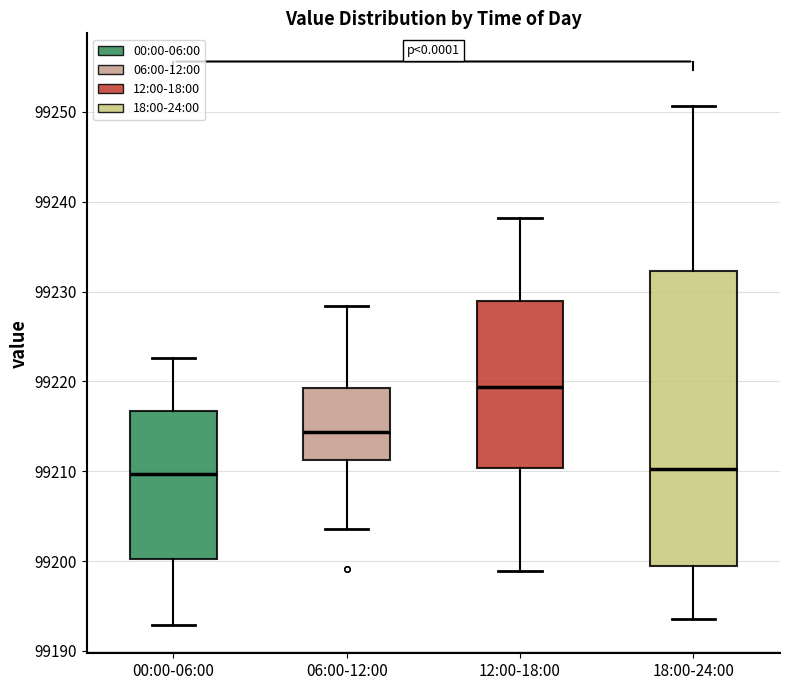

Reading left to right, transcribe this box plot: for each box, give where its median line is, the range the box spans, and where its two whiskers end, as read against the y-axis. The values are not printed on the chart, so give them approximately, as read against the axis.

00:00-06:00: median 99210, box 99200 to 99217, whiskers 99193 to 99223
06:00-12:00: median 99214, box 99211 to 99219, whiskers 99204 to 99228
12:00-18:00: median 99219, box 99210 to 99229, whiskers 99199 to 99238
18:00-24:00: median 99210, box 99200 to 99232, whiskers 99194 to 99251